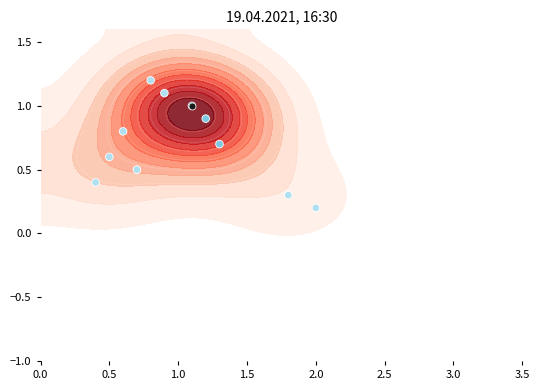

Count the number of data series in this chart.

1